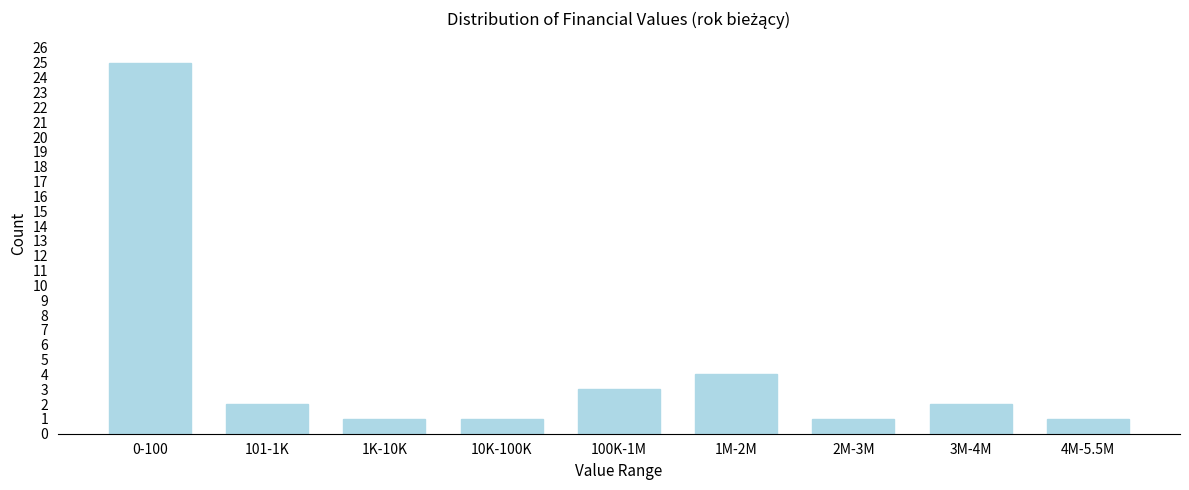

Reading right to left, what are all the values shown in this chart?

1	2	1	4	3	1	1	2	25